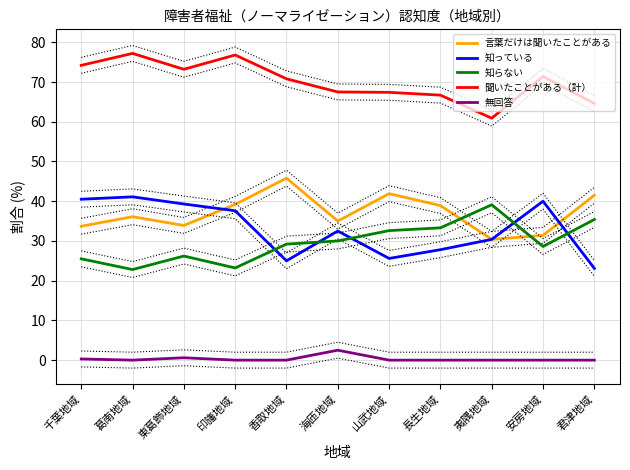

What are all the series names shown in the legend?

言葉だけは聞いたことがある, 知っている, 知らない, 聞いたことがある（計）, 無回答